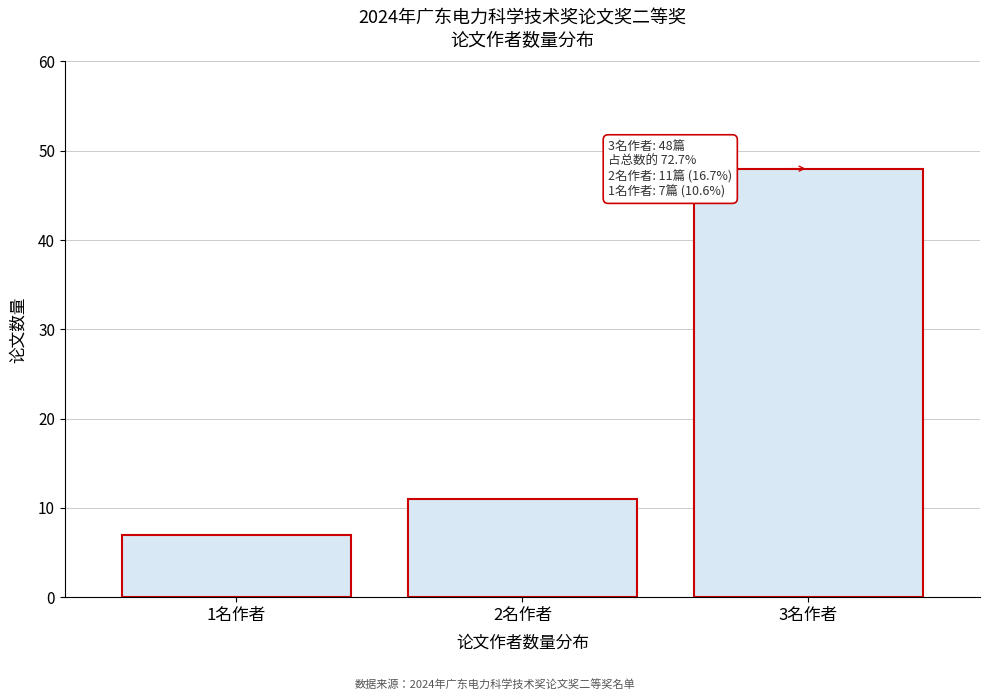

Reading right to left, transcribe all the data shown in this chart.

3名作者=48	2名作者=11	1名作者=7